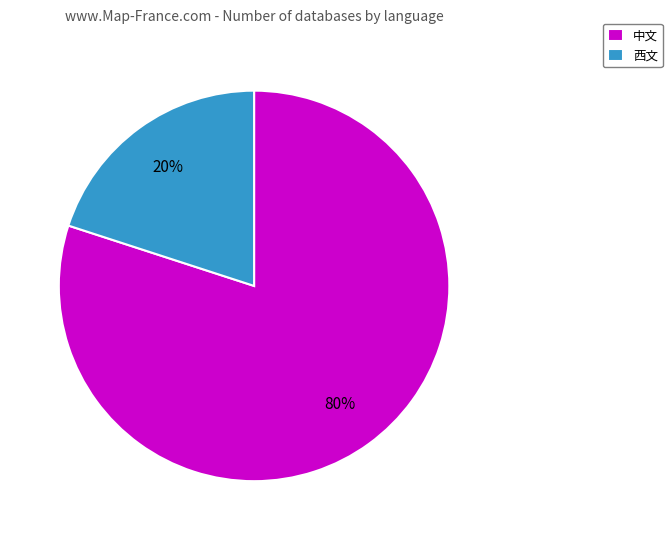

Does 中文 account for over 50% of the chart?

Yes